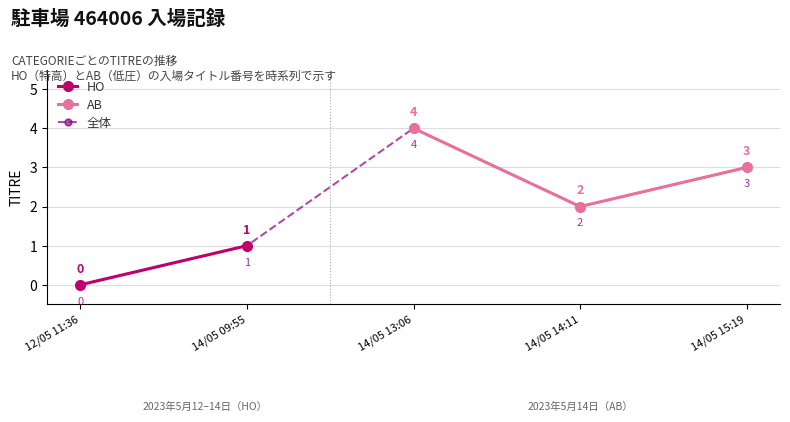

What is the average value?

2